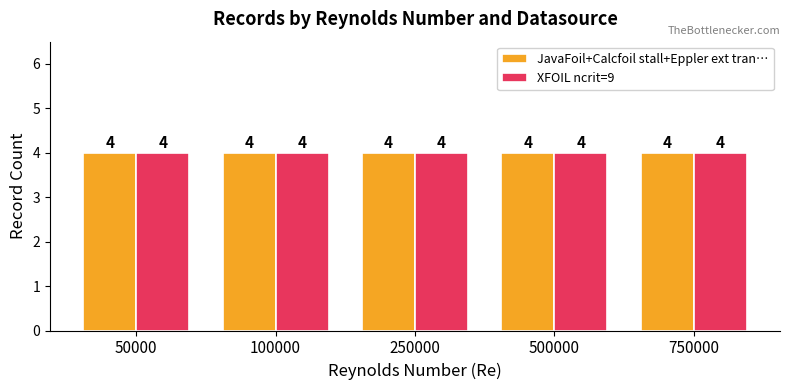

At which label does Average utilization reach its minimum?

50000